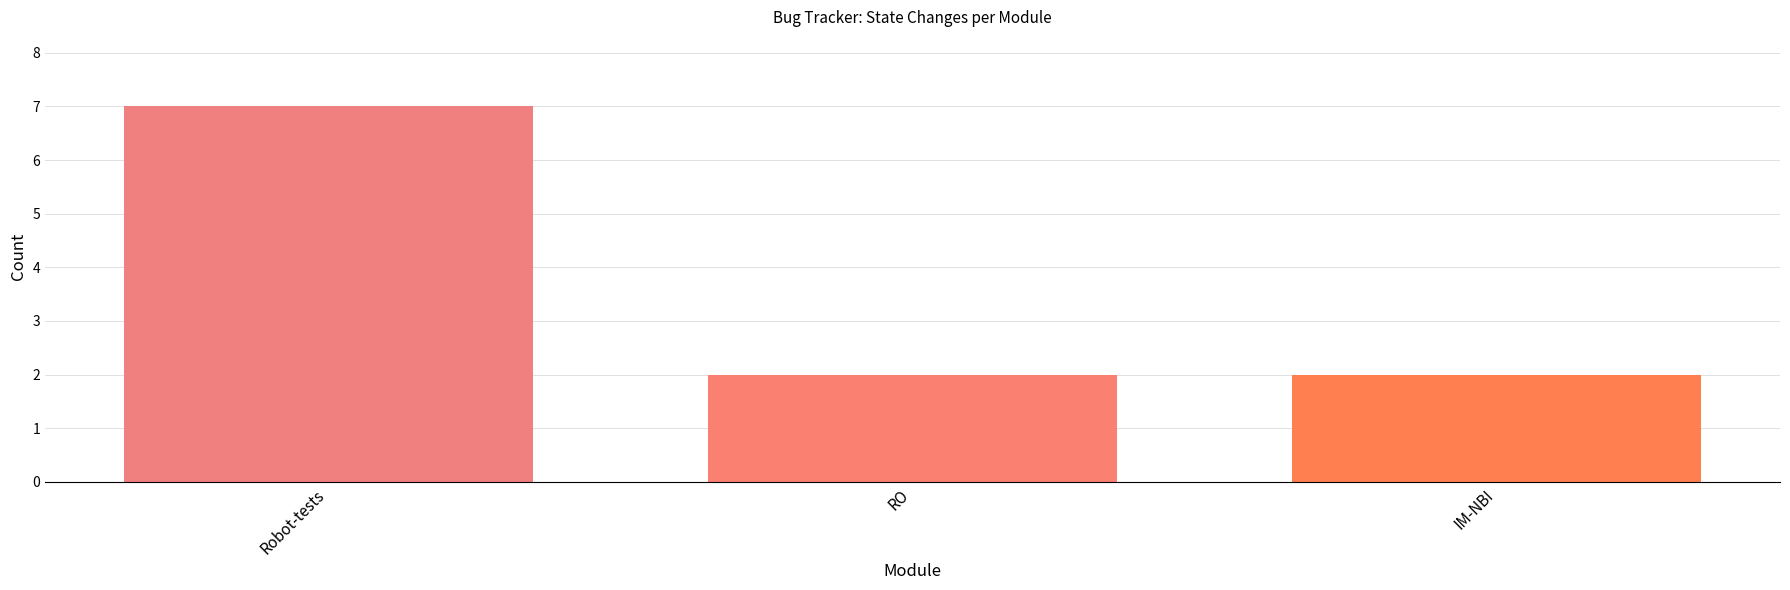

Reading left to right, extract all data points from this chart.

Robot-tests=7	RO=2	IM-NBI=2